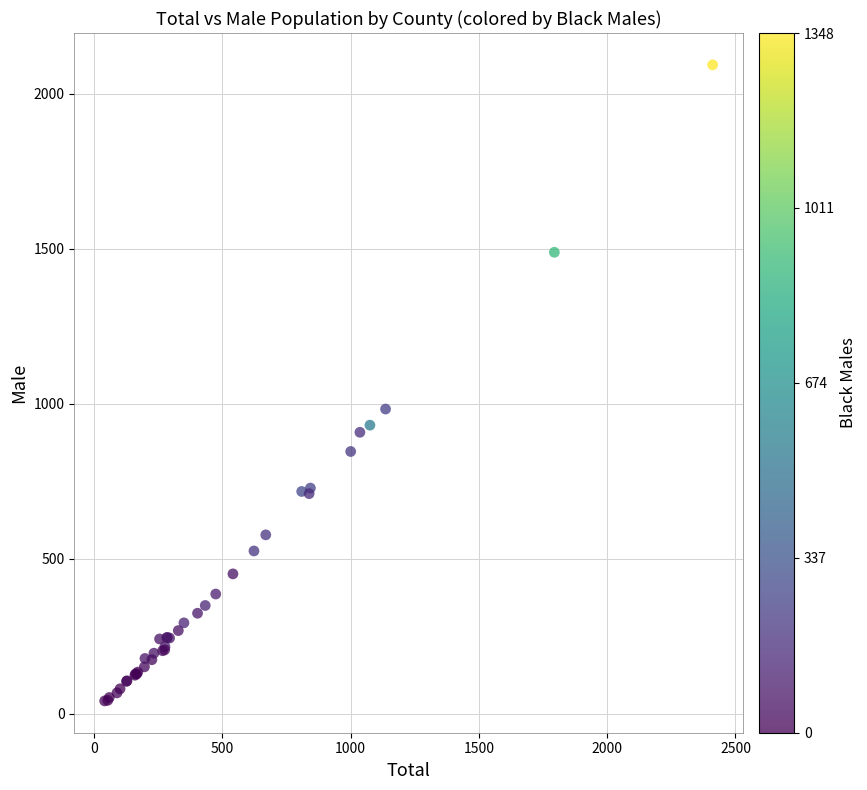

What Y value in the scatter plot is closest to 1067?

983